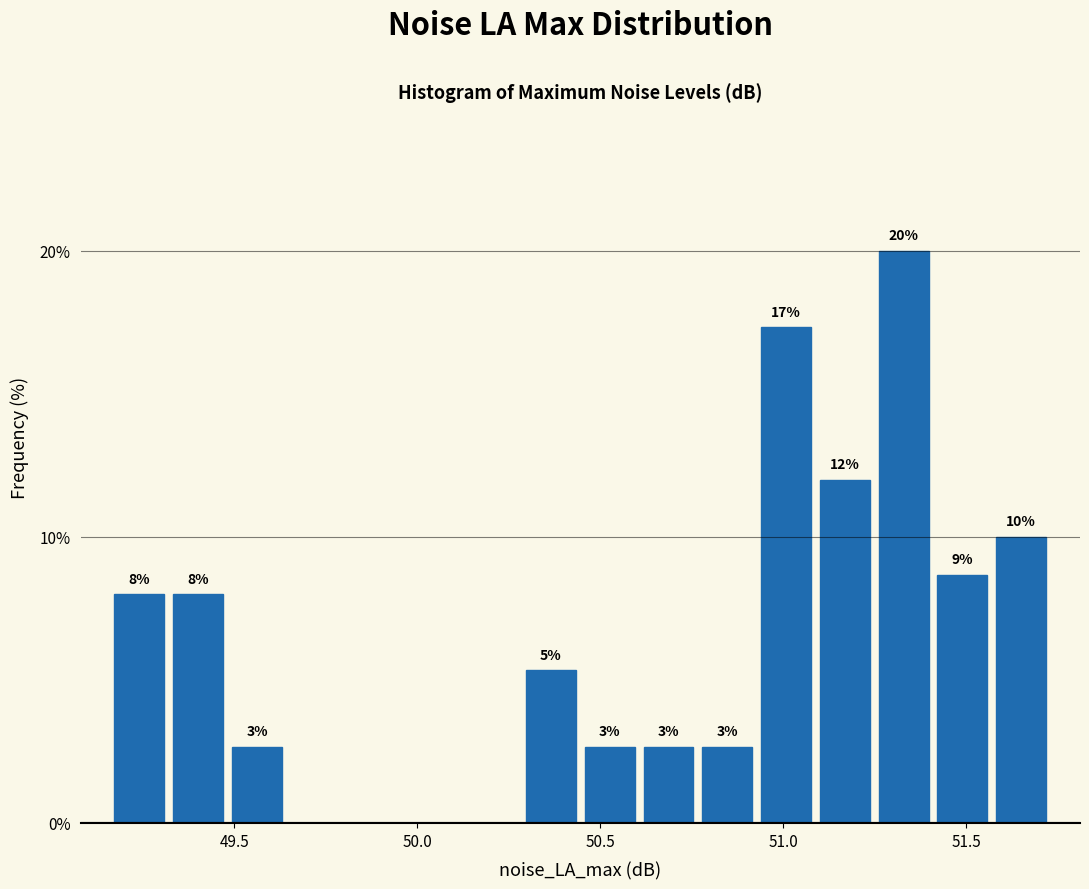

Read against the x-axis, roughly where is the centre of the tallest bar?

51.35